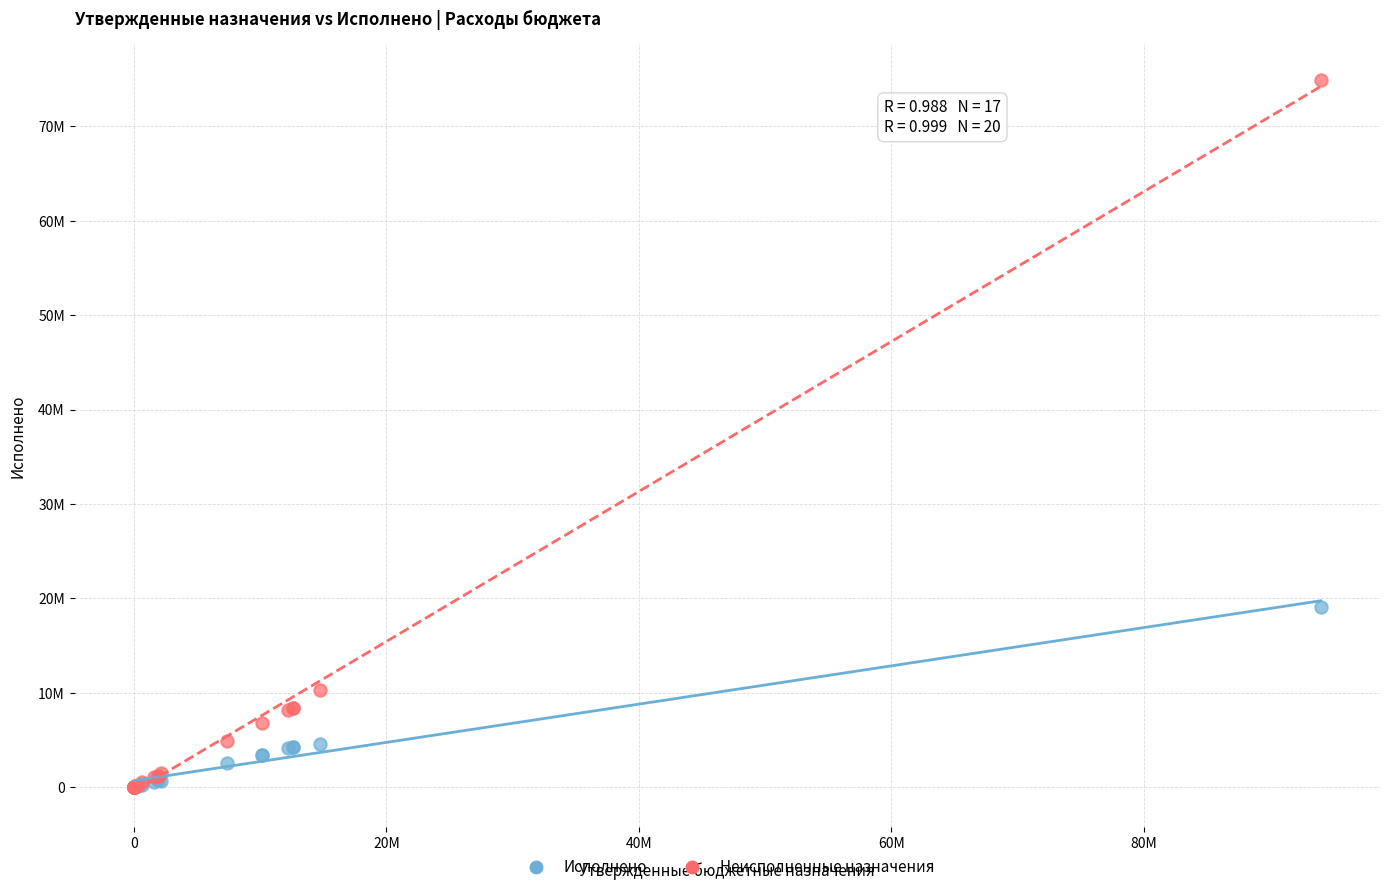

What are all the series names shown in the legend?

Исполнено, Неисполненные назначения